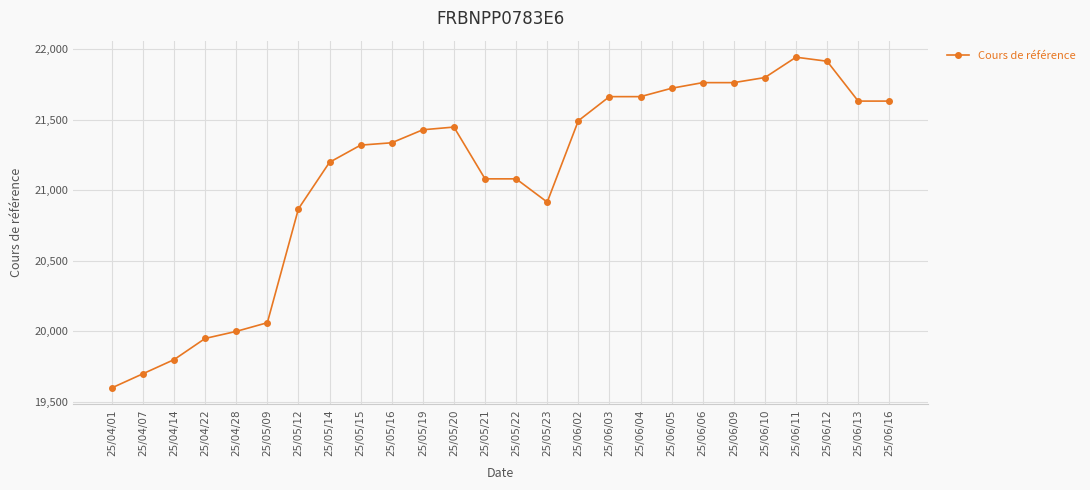

What is the smallest value displayed?

19600.0